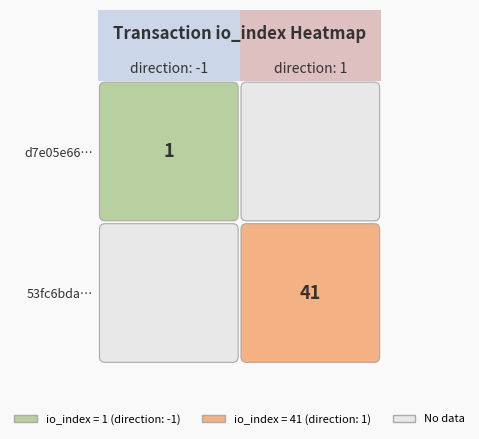

The value of 53fc6bda6f1264c366cf5fdf55e28ebb4f4f089 at 1 is 41. True or false?

True